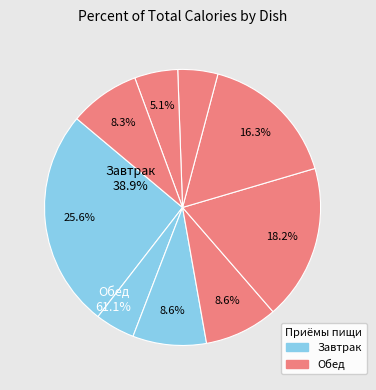

How many slices are in this pie chart?

9